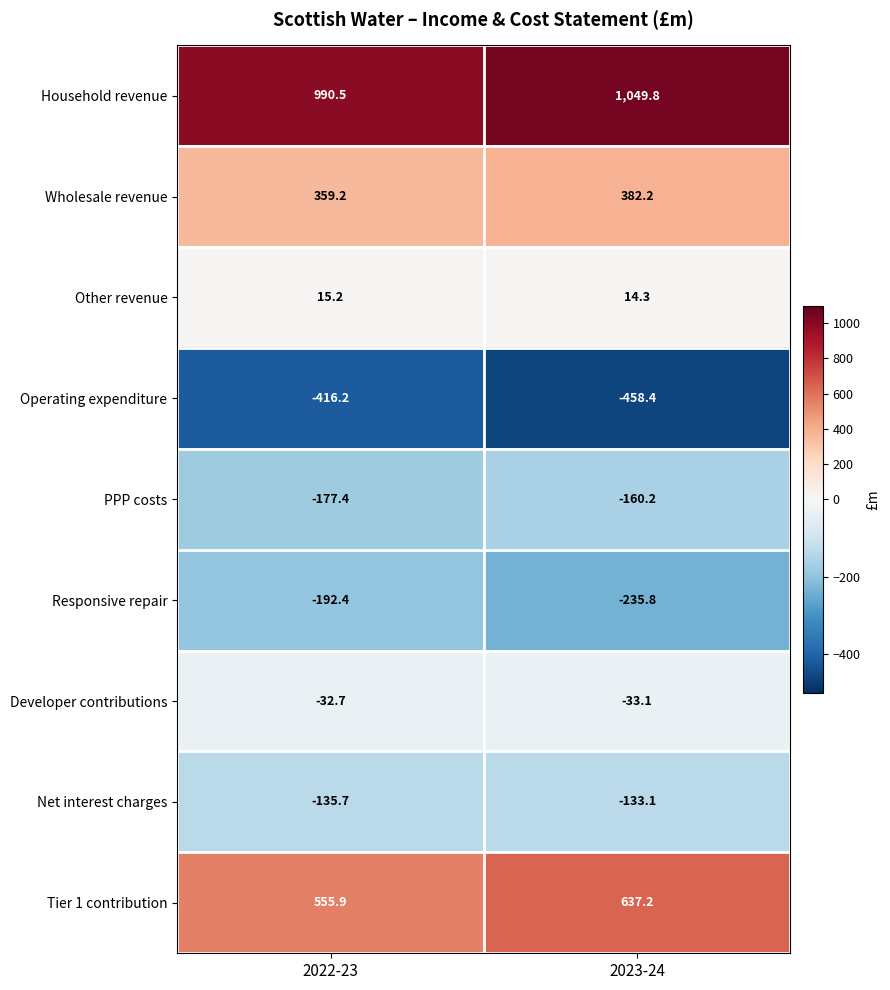

Reading right to left, list all the values displayed in this chart.

Household revenue: 1049.8	990.5
Wholesale revenue: 382.2	359.2
Other revenue: 14.3	15.2
Operating expenditure: -458.4	-416.2
PPP costs: -160.2	-177.4
Responsive repair: -235.8	-192.4
Developer contributions: -33.1	-32.7
Net interest charges: -133.1	-135.7
Tier 1 contribution: 637.2	555.9